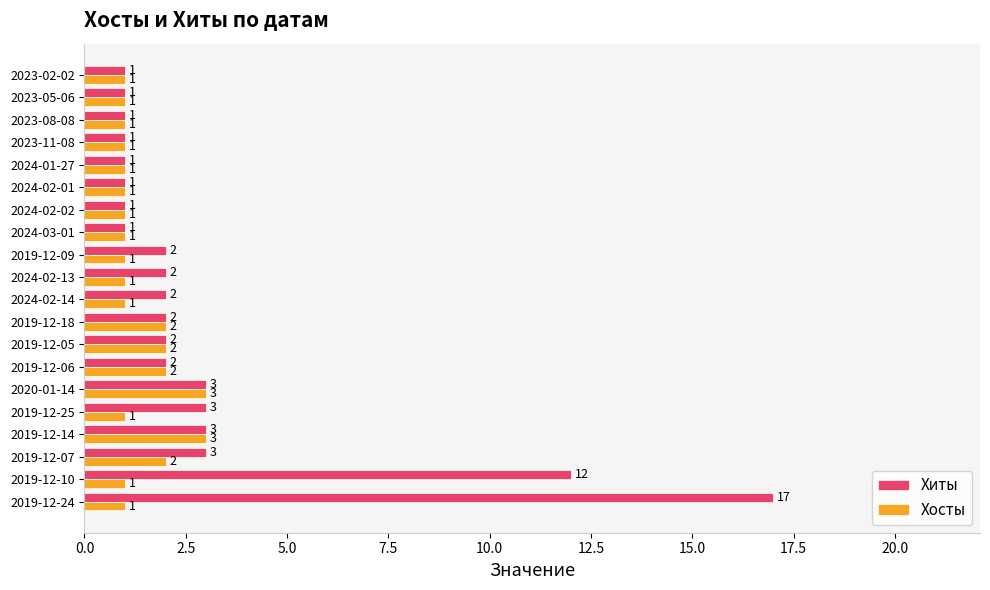

Is the value of Хиты at 2019-12-14 greater than the value of Хосты at 2024-02-13?

Yes